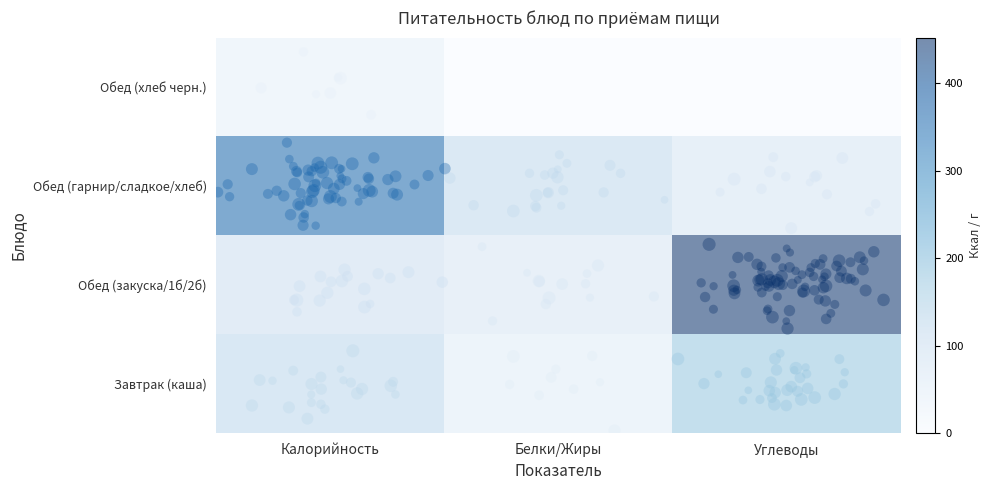

Between Углеводы and Белки/Жиры, which is larger?

Углеводы